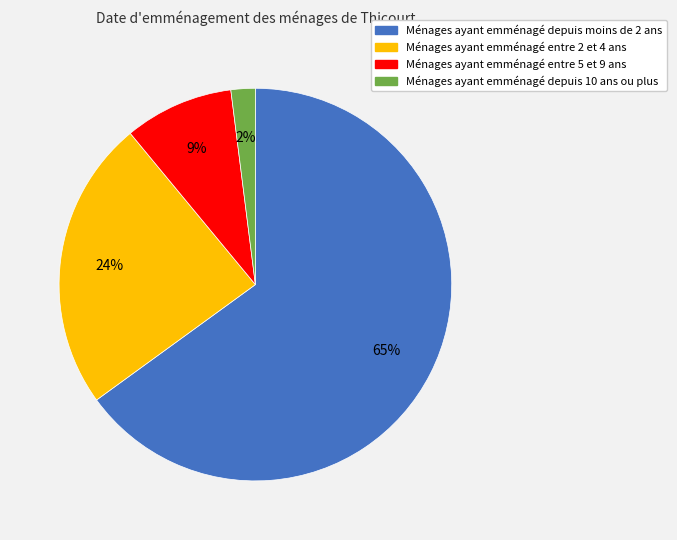

Is there any slice that represents more than half of the pie?

Yes